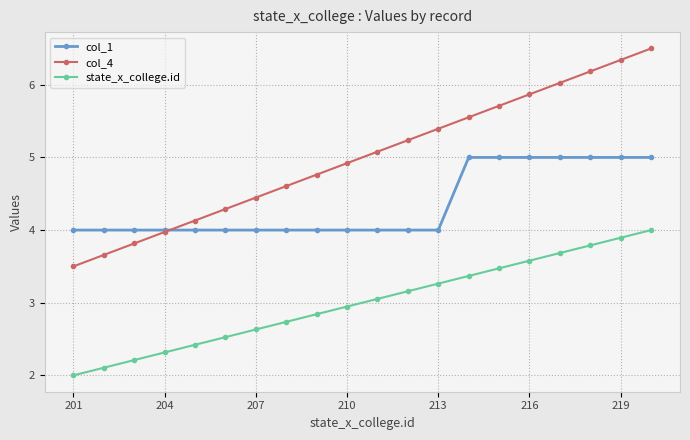

Which series has the widest spread of values?

col_4